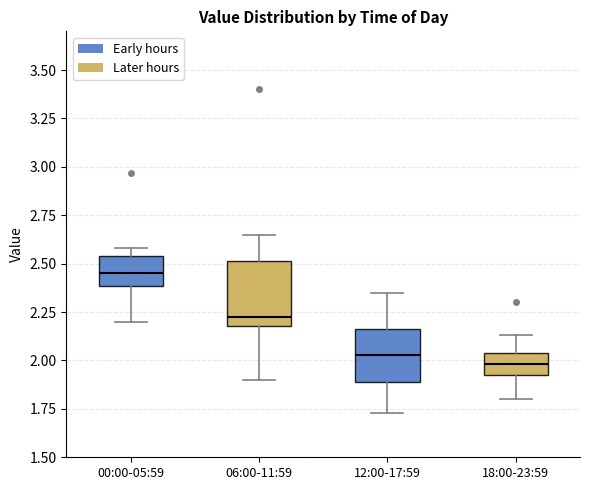

Reading left to right, read every box against the y-axis: the position of its median line, the range the box covers, and the ends of its whiskers. The values are not printed on the chart, so give them approximately, as read against the axis.

00:00-05:59: median 2.45, box 2.40 to 2.55, whiskers 2.20 to 2.60
06:00-11:59: median 2.25, box 2.20 to 2.50, whiskers 1.90 to 2.65
12:00-17:59: median 2.05, box 1.90 to 2.15, whiskers 1.75 to 2.35
18:00-23:59: median 2.00, box 1.95 to 2.05, whiskers 1.80 to 2.15